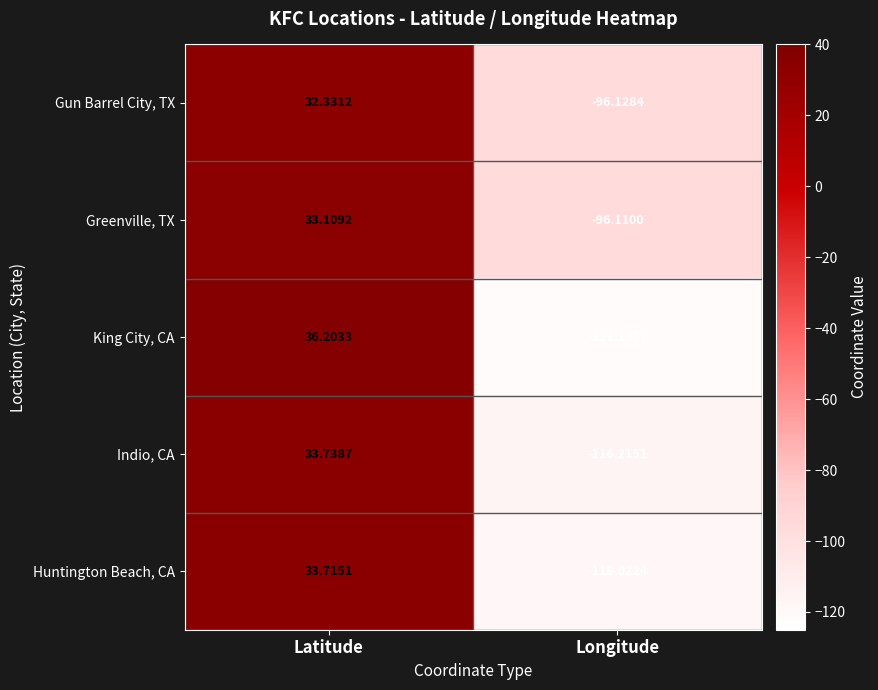

At which label is Huntington Beach, CA closest to -42?

Latitude